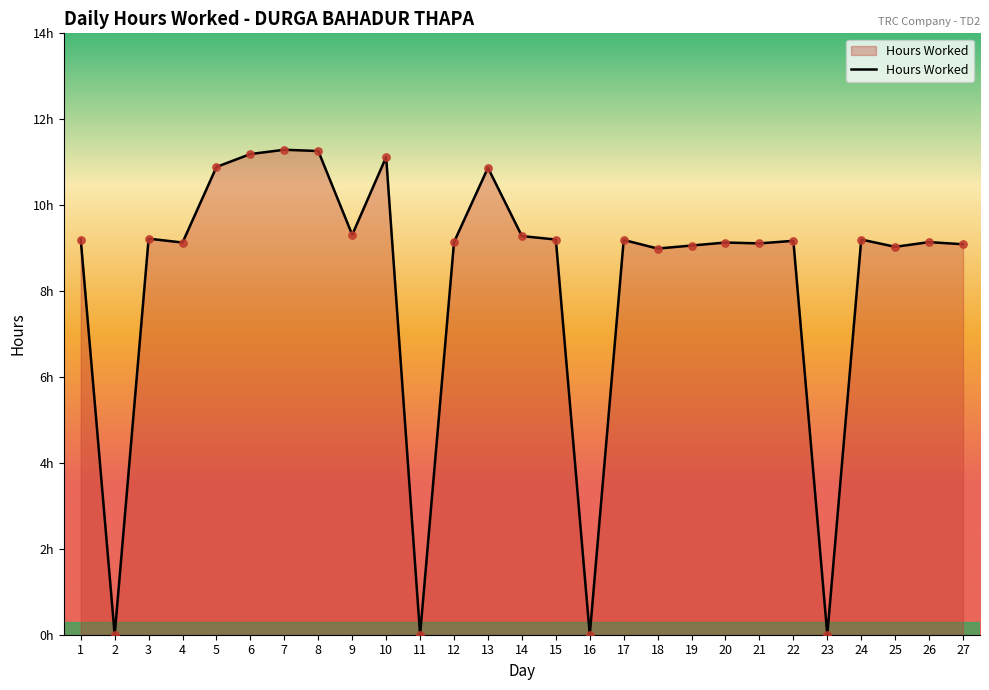

What is the ratio of the value at 5 to the value at 6?

1.0